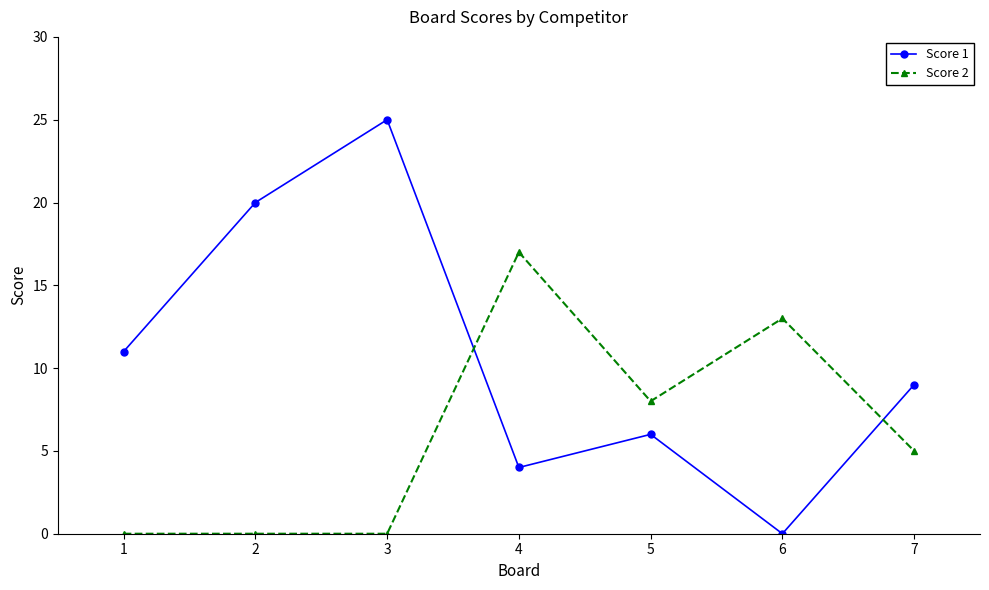

What is the highest value of the Score 1 series?

25